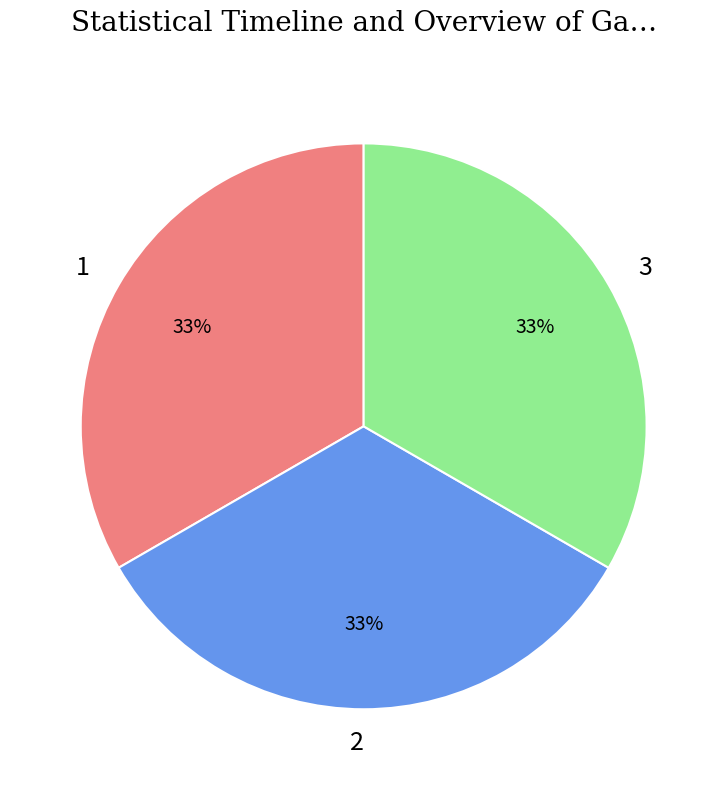

What is the ratio of the value at 1 to the value at 3?

1.0